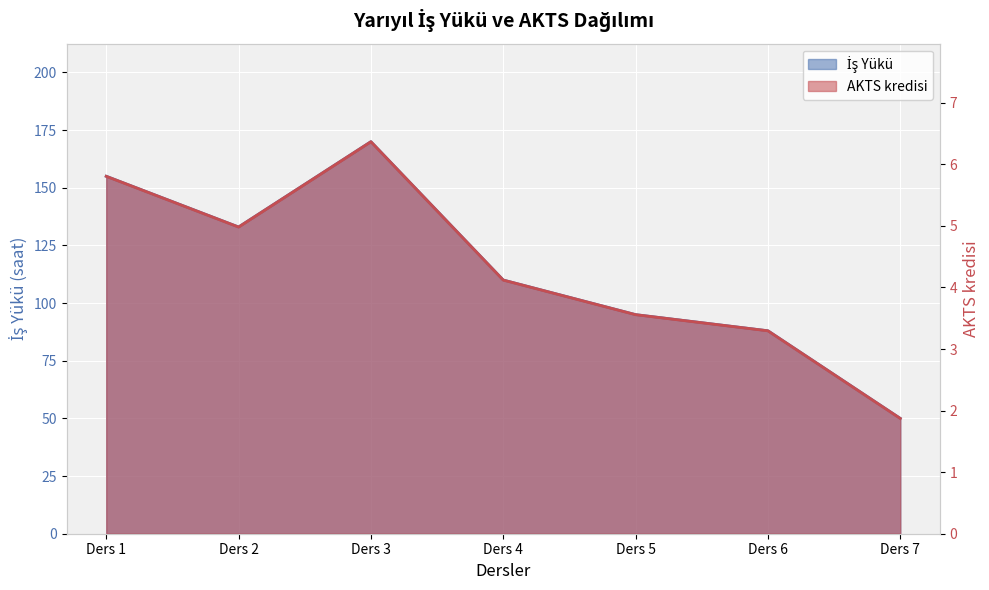

Read the İş Yükü value at Ders 3.

170.0